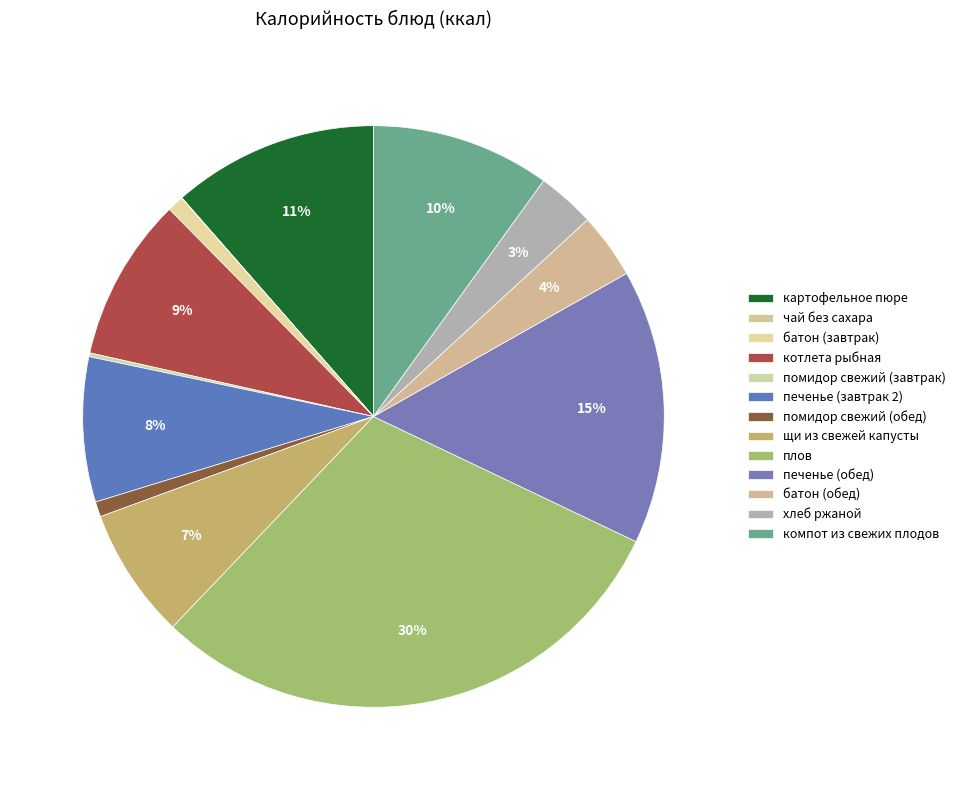

What percentage is the щи из свежей капусты slice, to the nearest percent?

7%